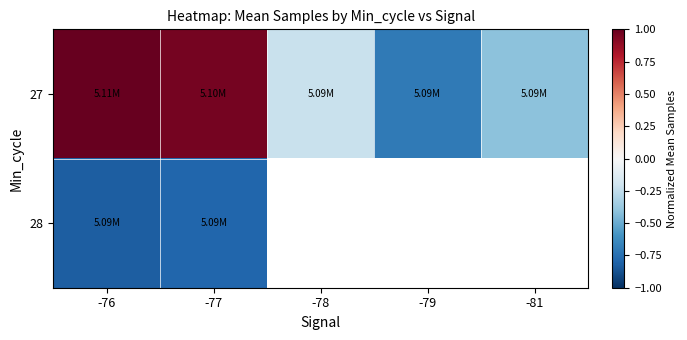

Which series has the widest spread of values?

27